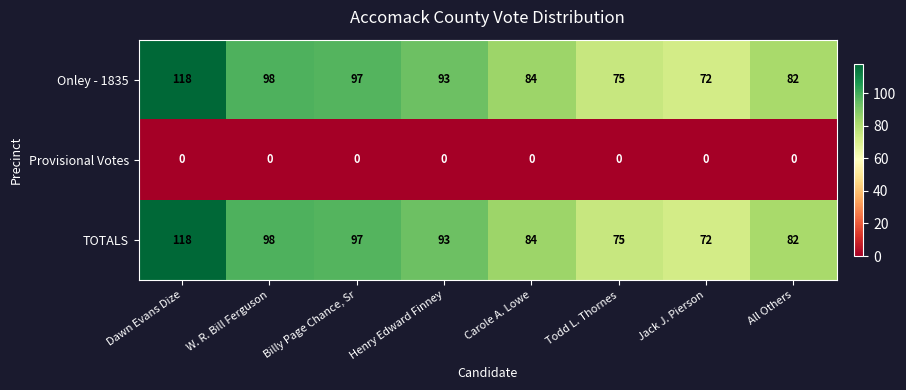

What value does the TOTALS series have at Henry Edward Finney, to the nearest 10?

90